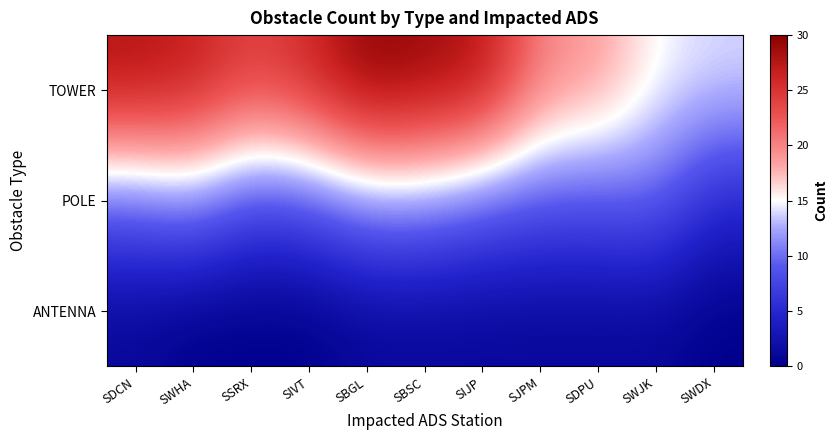

Between SSRX and SBGL, which series saw the biggest shift?

TOWER